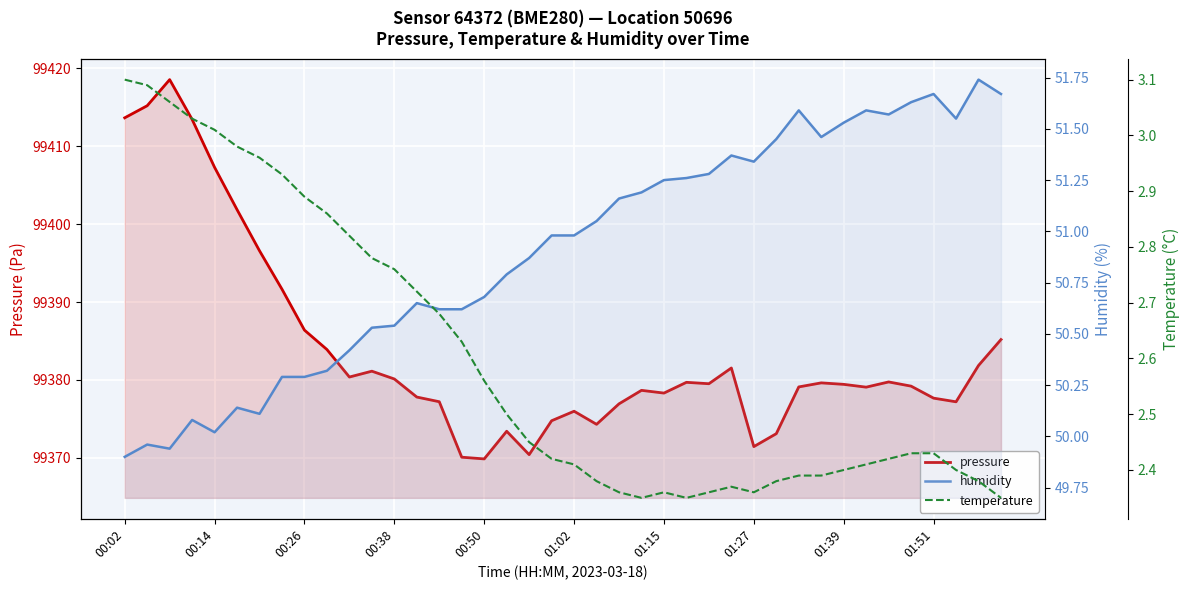

What is the difference between the highest and lowest values at 18?

99368.0